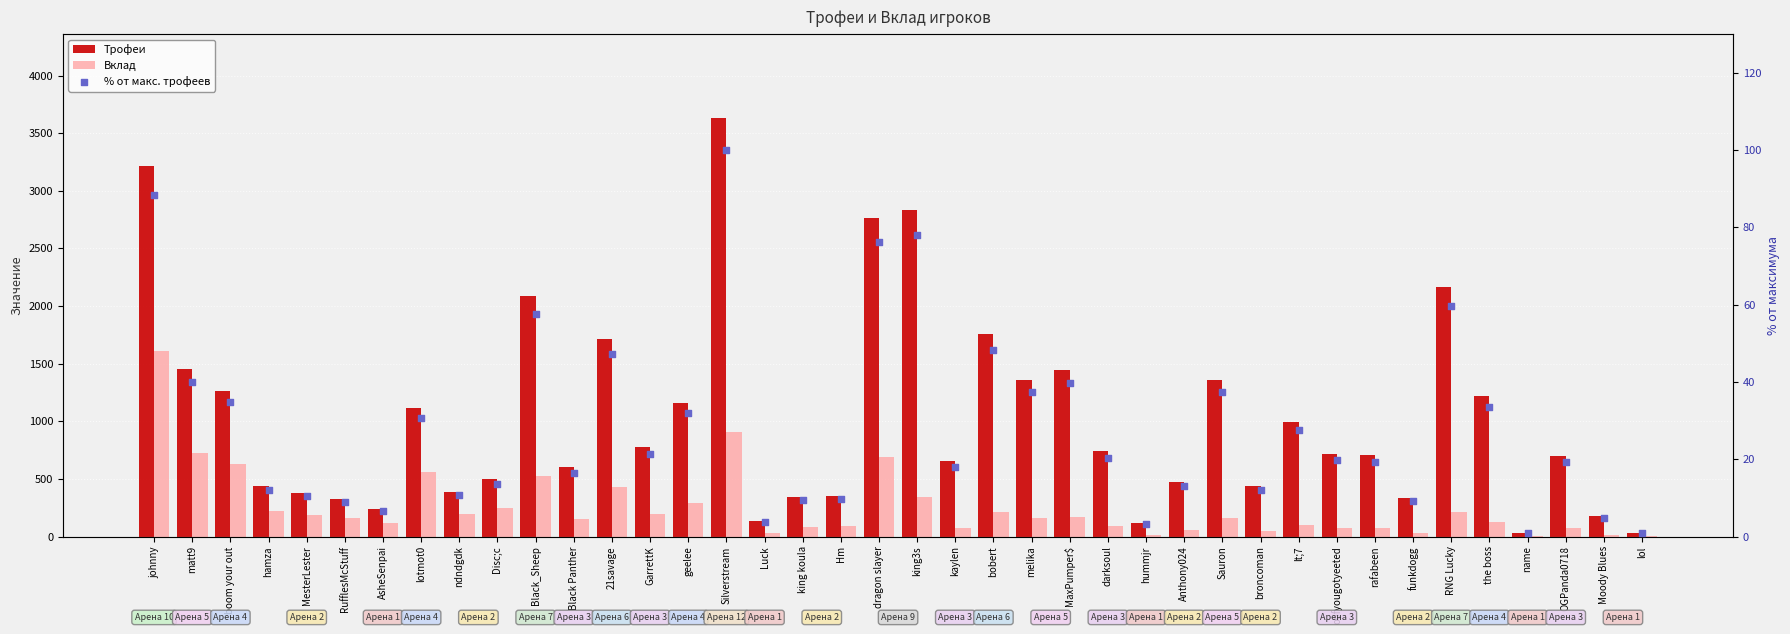

At how many categories does at least one series exceed 160?

36